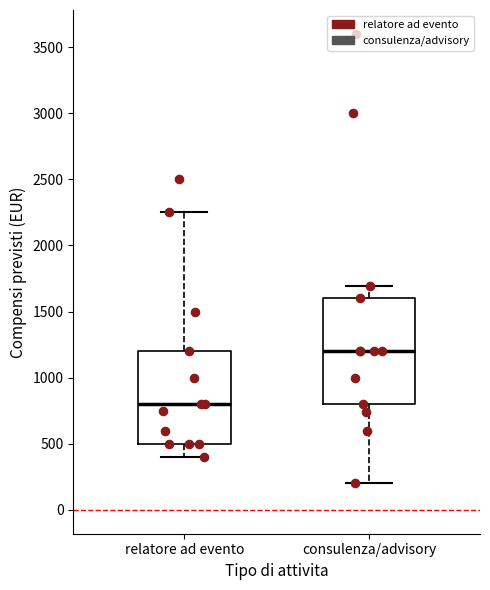

Reading left to right, transcribe this box plot: for each box, give where its median line is, the range the box spans, and where its two whiskers end, as read against the y-axis. The values are not printed on the chart, so give them approximately, as read against the axis.

relatore ad evento: median 800, box 500 to 1200, whiskers 400 to 2250
consulenza/advisory: median 1200, box 800 to 1600, whiskers 200 to 1700